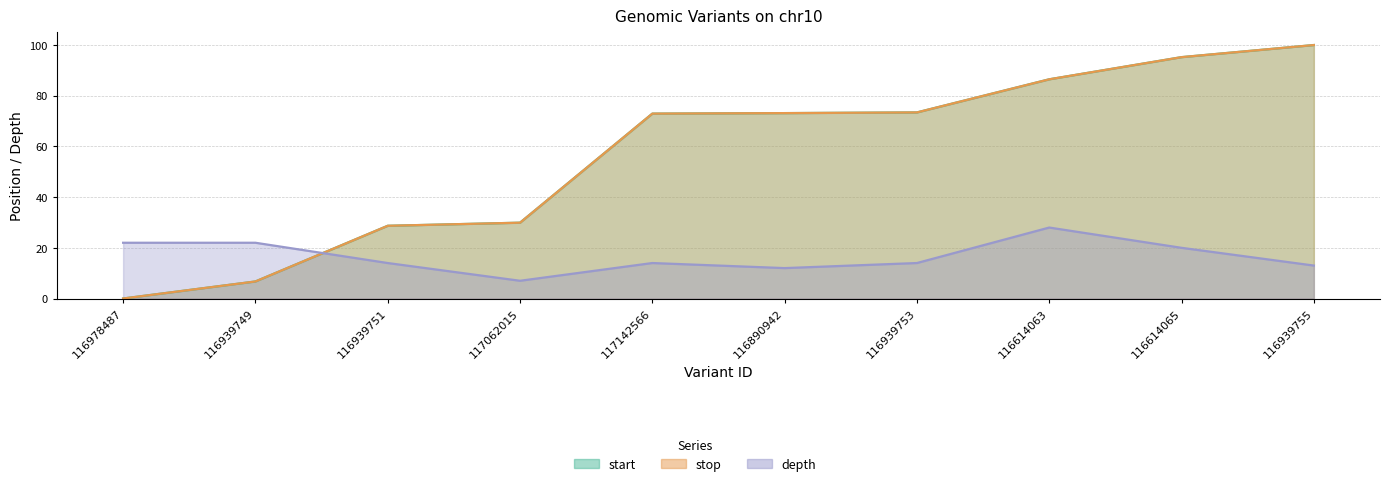

At how many categories does at least one series exceed 99?

1